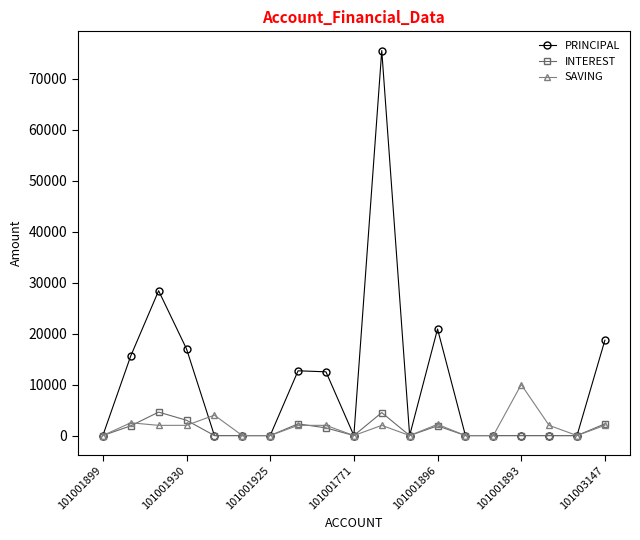

True or false: INTEREST and SAVING intersect in this chart.

True